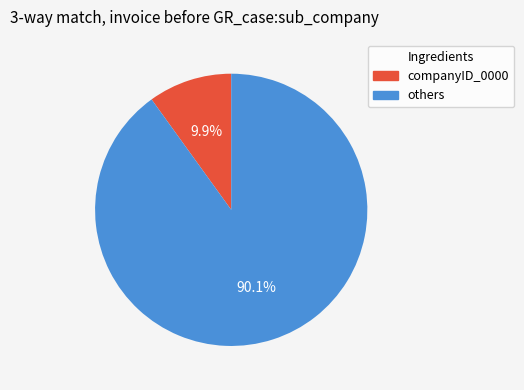

Is there a majority slice in this chart?

Yes